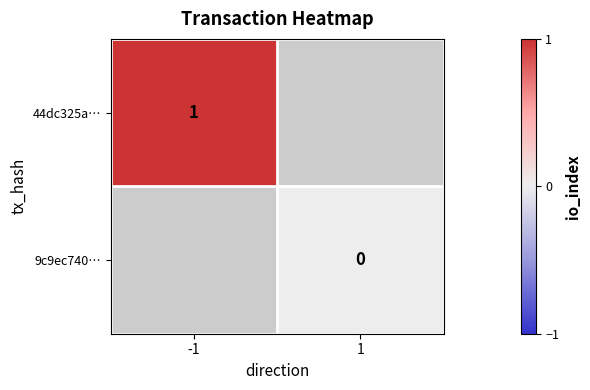

The 44dc325a… series shows 2 at -1. True or false?

False